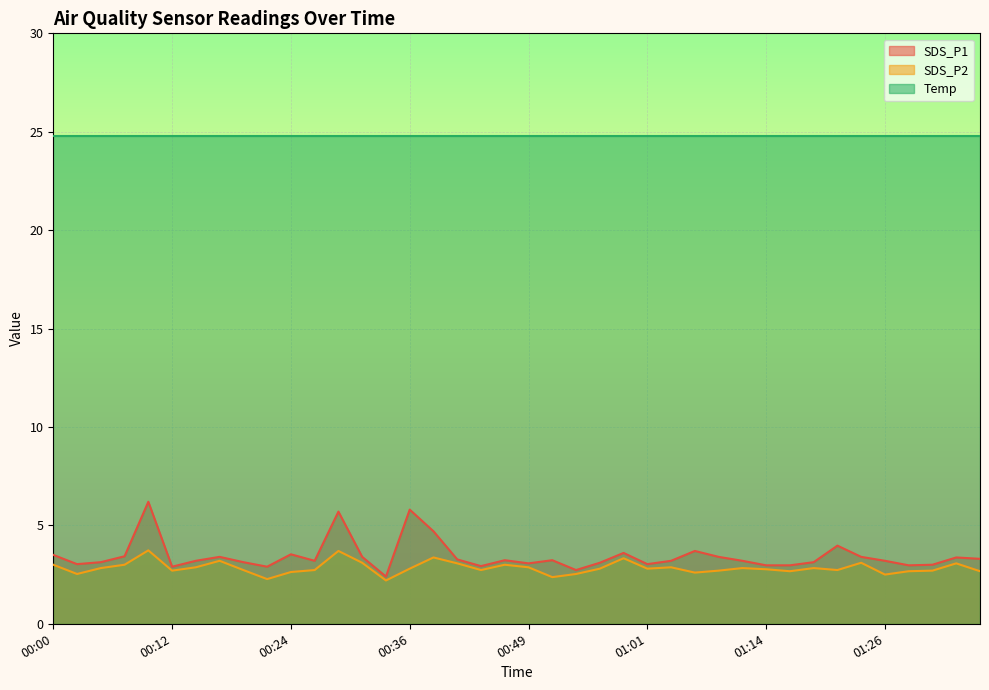

Which series has the largest total across all categories?

Temp